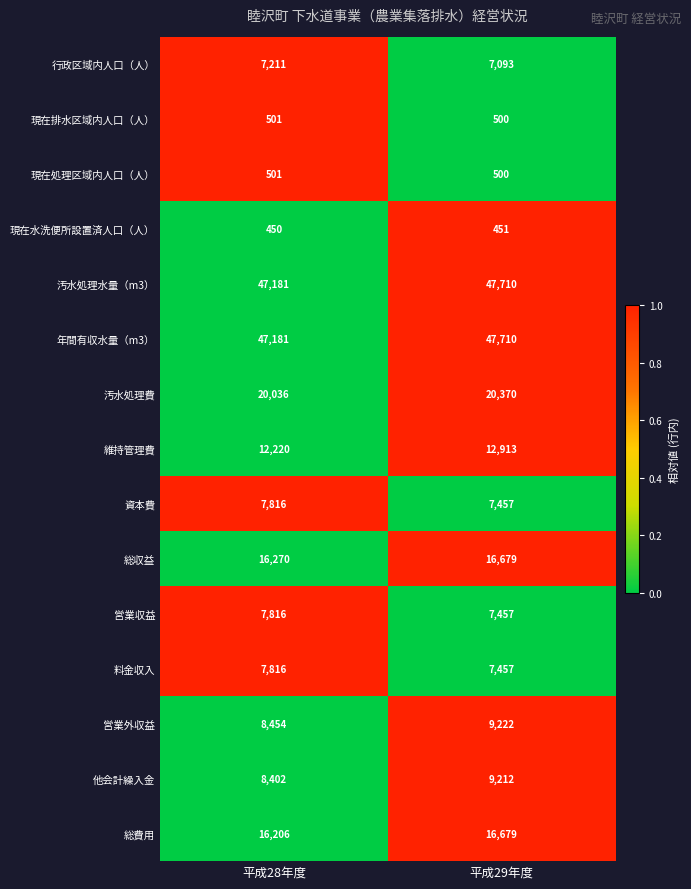

What is the spread (max minus min) of values at 平成29年度?

47259